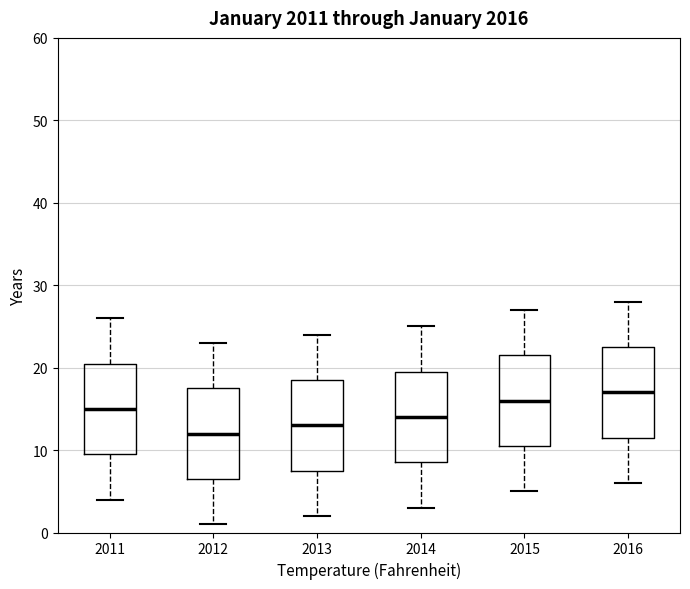

Which box's median line is the lowest?

2012